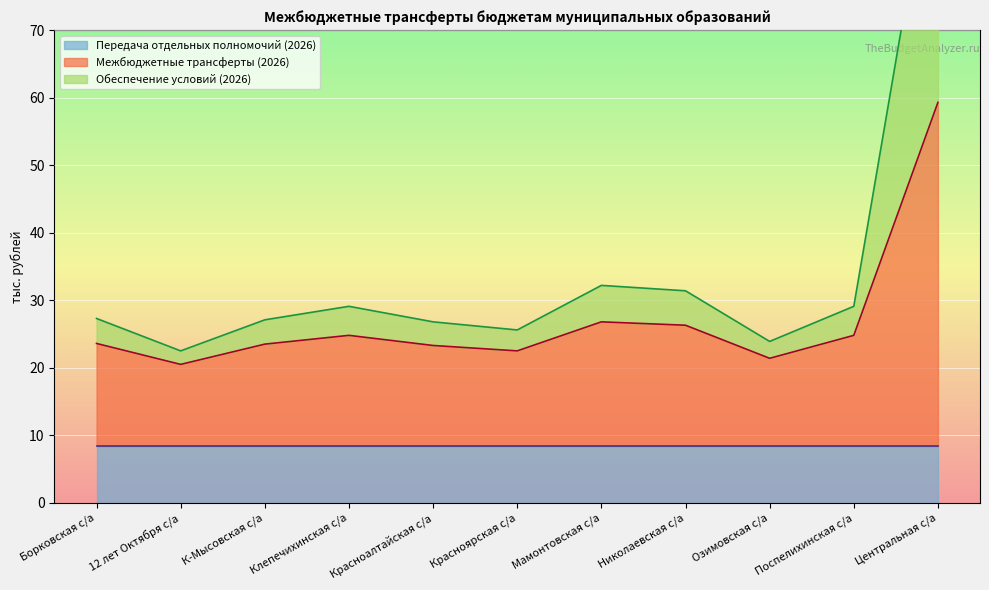

What is the average value of the Обеспечение условий (2026) series?

34.3